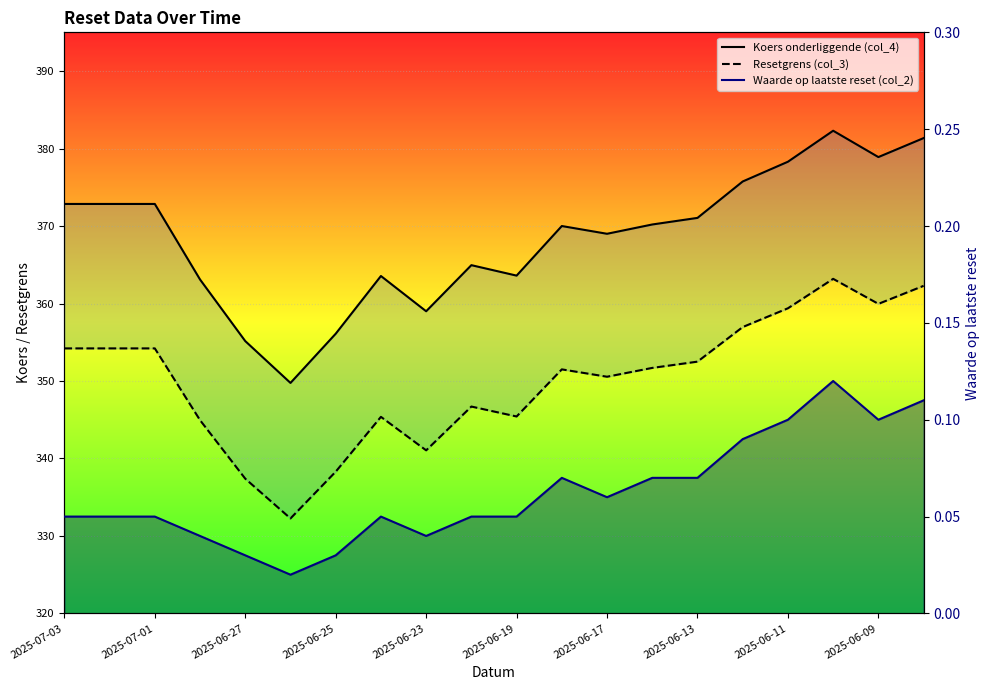

How many Waarde op laatste reset (col_2) values are between 0 and 1?

20